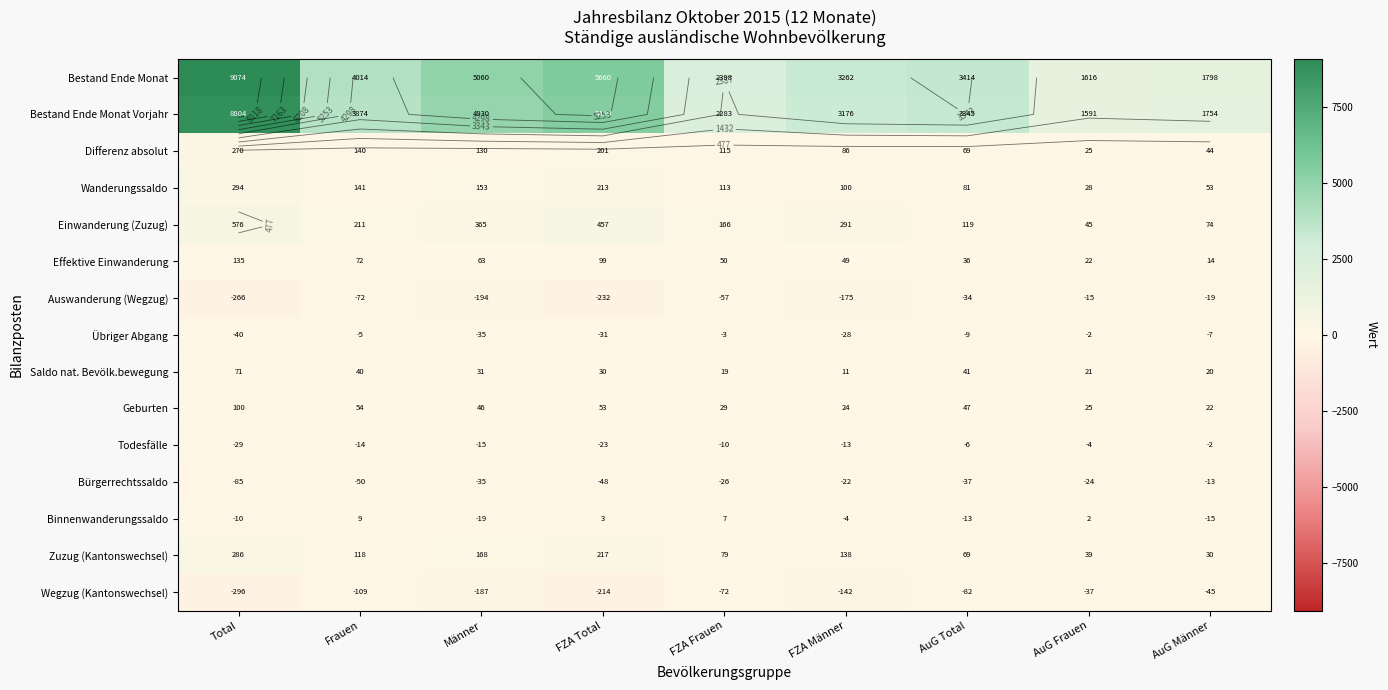

At which category is the sum across all series the highest?

Total